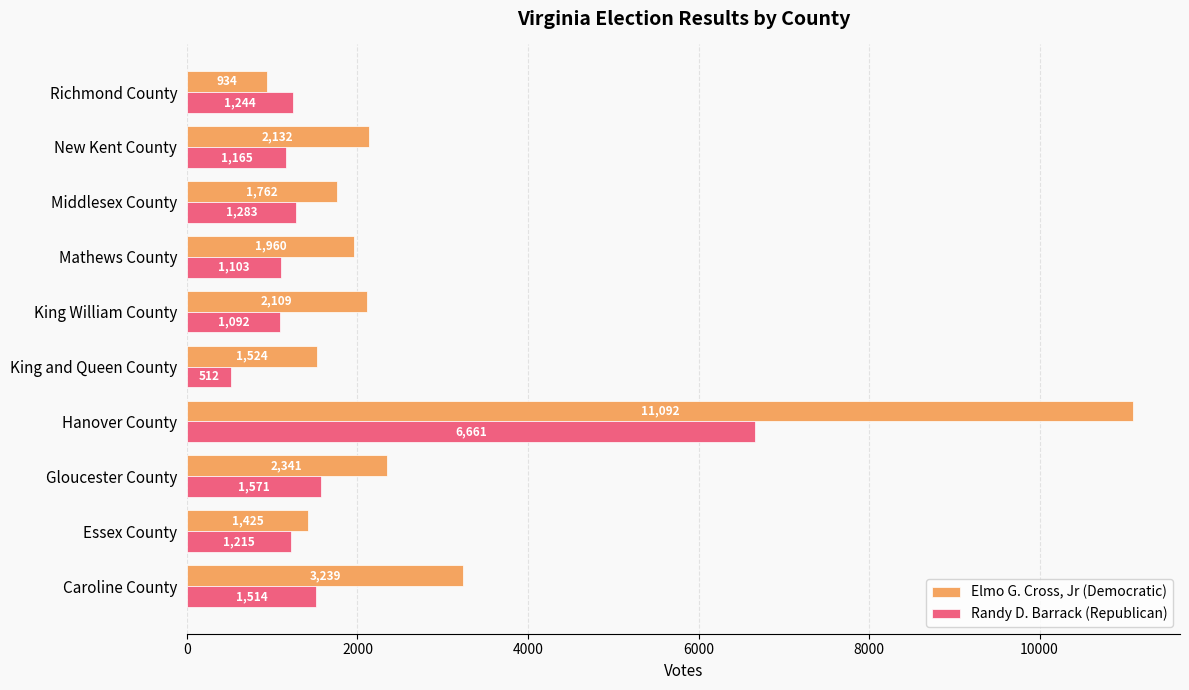

Rank the categories by Elmo G. Cross, Jr (Democratic) value from highest to lowest.

Hanover County, Caroline County, Gloucester County, New Kent County, King William County, Mathews County, Middlesex County, King and Queen County, Essex County, Richmond County